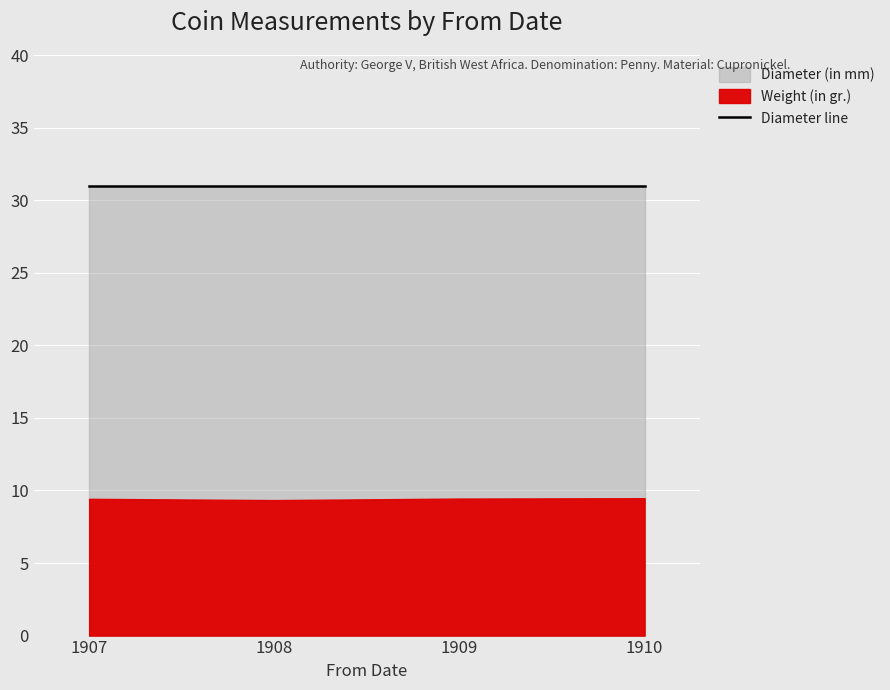

The value of Weight (in gr.) at 1909 is 2.6. True or false?

False